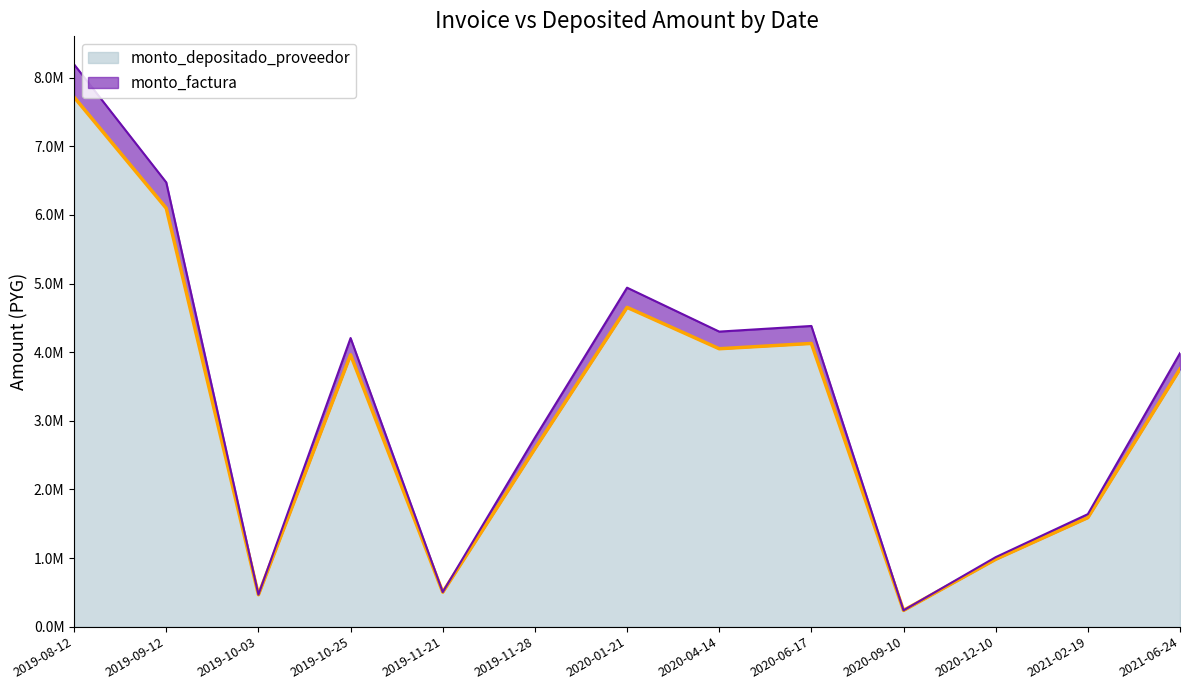

Rank the categories by monto_depositado_proveedor value from highest to lowest.

2019-08-12, 2019-09-12, 2020-01-21, 2020-06-17, 2020-04-14, 2019-10-25, 2021-06-24, 2019-11-28, 2021-02-19, 2020-12-10, 2019-11-21, 2019-10-03, 2020-09-10